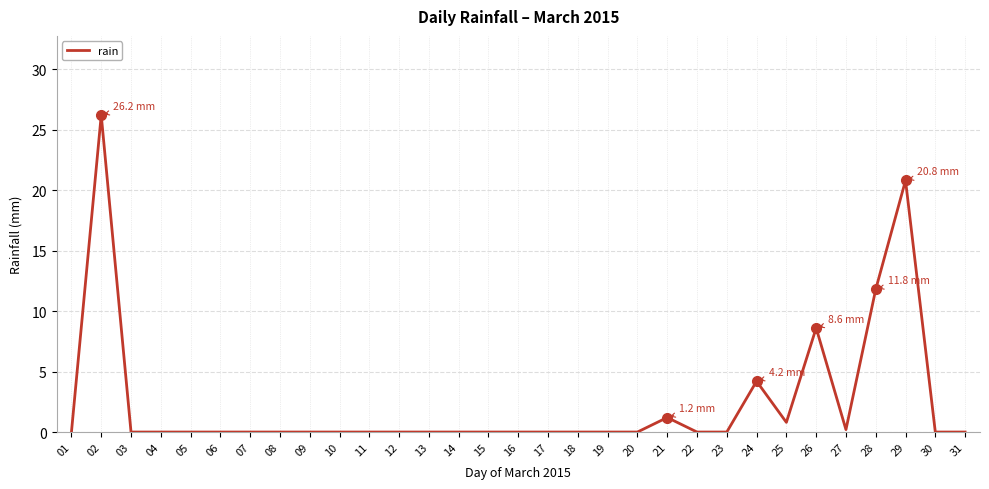

Count the number of categories in the chart.

31